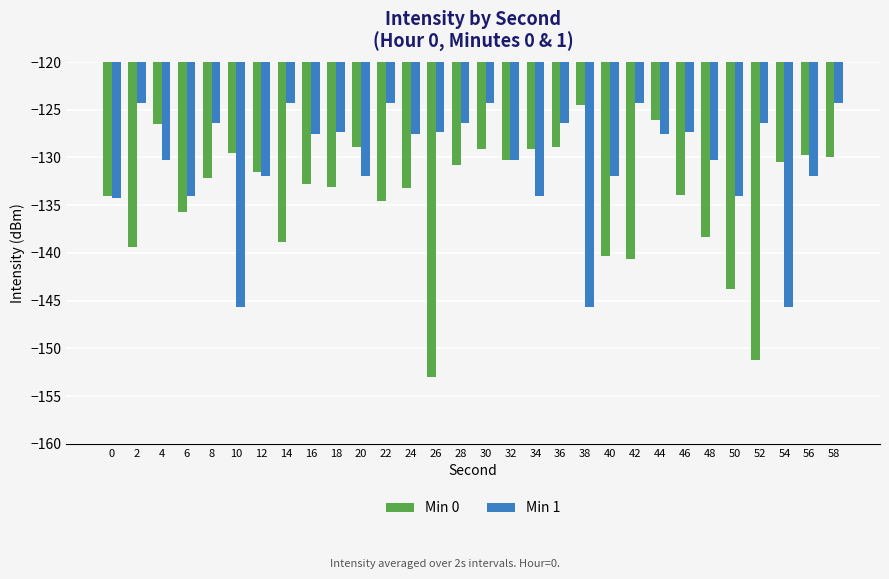

How many data points in Min 1 are less than -127?

20